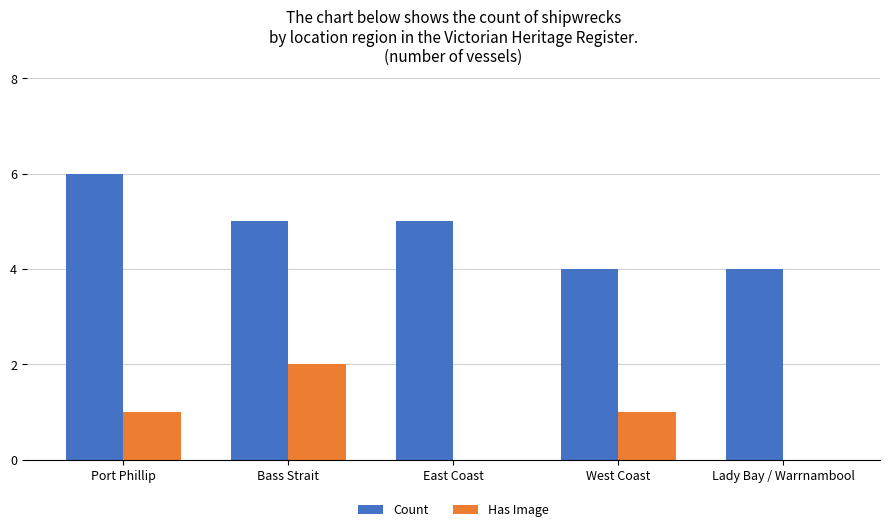

How many Count values are between 4 and 5?

4